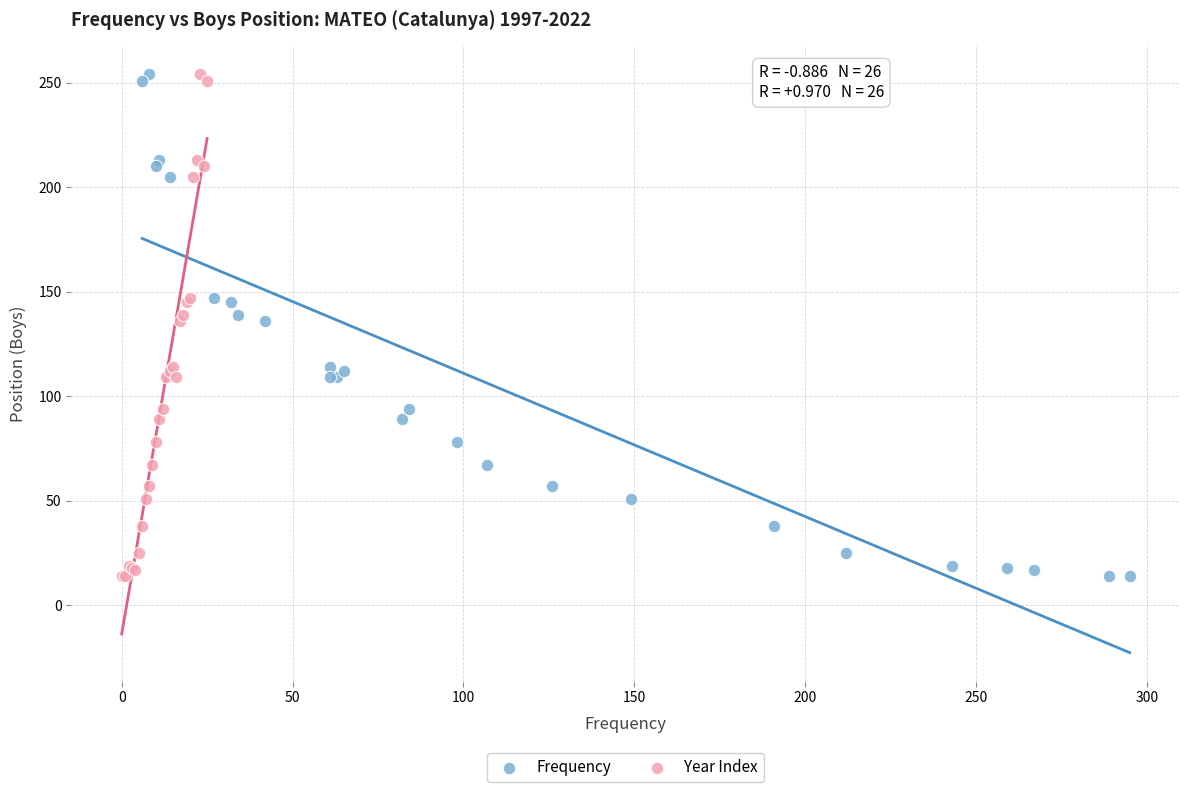

What are all the series names shown in the legend?

Frequency, Year Index